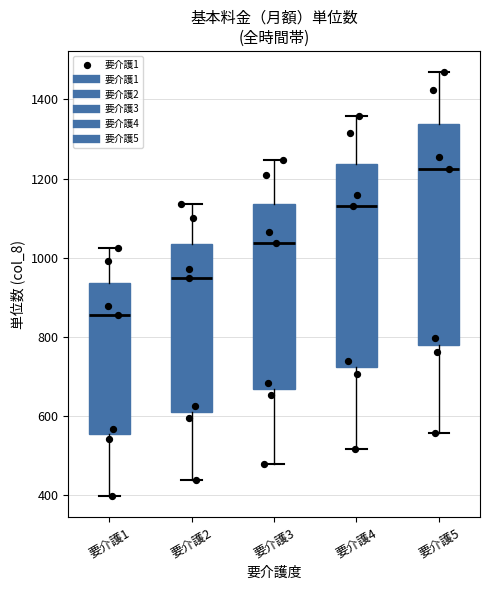

Reading left to right, read every box against the y-axis: the position of its median line, the range the box covers, and the ends of its whiskers. The values are not printed on the chart, so give them approximately, as read against the axis.

要介護1: median 860, box 560 to 940, whiskers 400 to 1020
要介護2: median 940, box 620 to 1040, whiskers 440 to 1140
要介護3: median 1040, box 660 to 1140, whiskers 480 to 1240
要介護4: median 1140, box 720 to 1240, whiskers 520 to 1360
要介護5: median 1220, box 780 to 1340, whiskers 560 to 1460